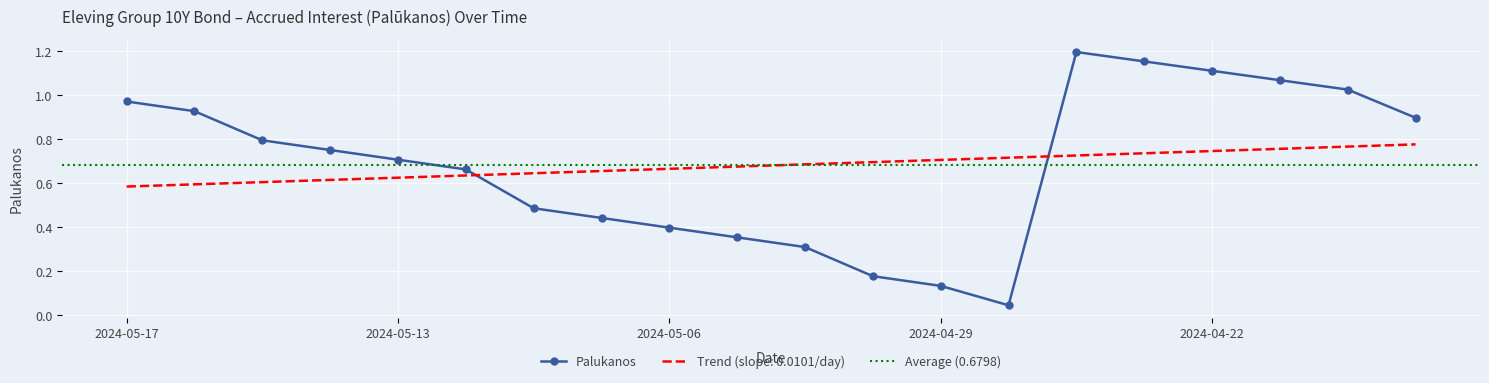

What is the sum of the values at 2024-05-13 and 2024-04-24?

1.9